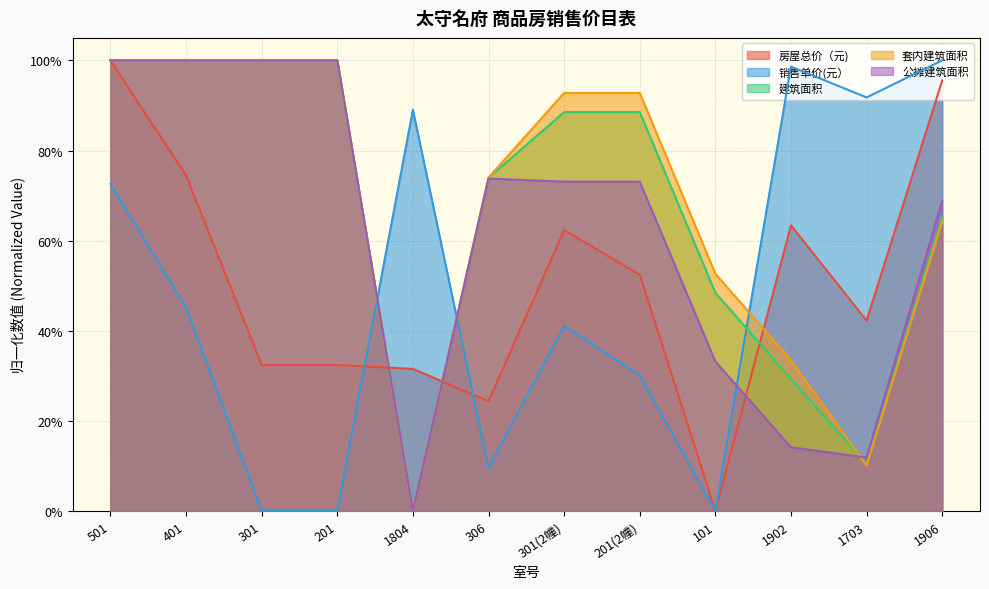

Does the chart display data point markers on the line(s)?

No